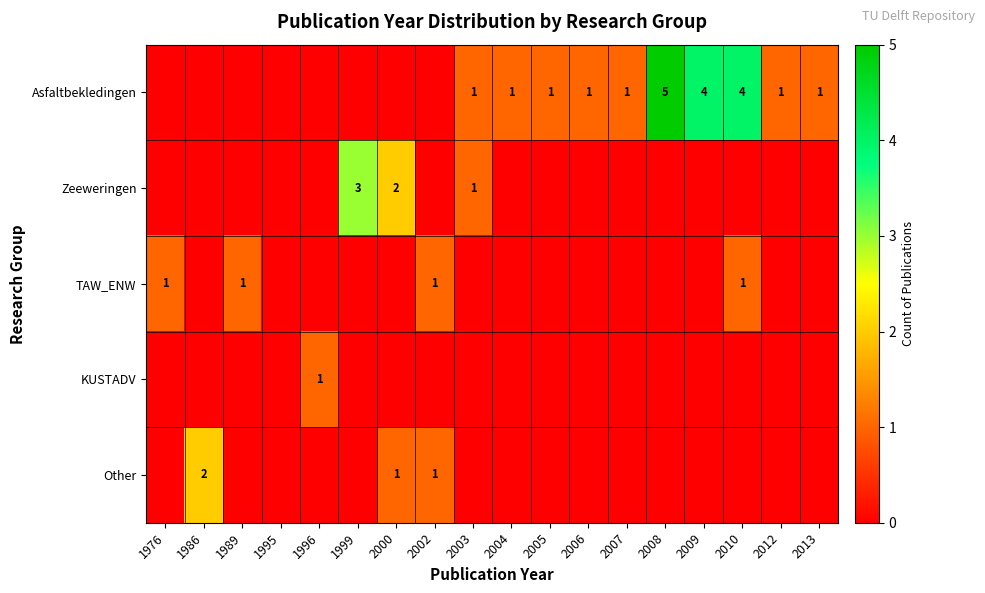

The value of Asfaltbekledingen at 2012 is 1. True or false?

True